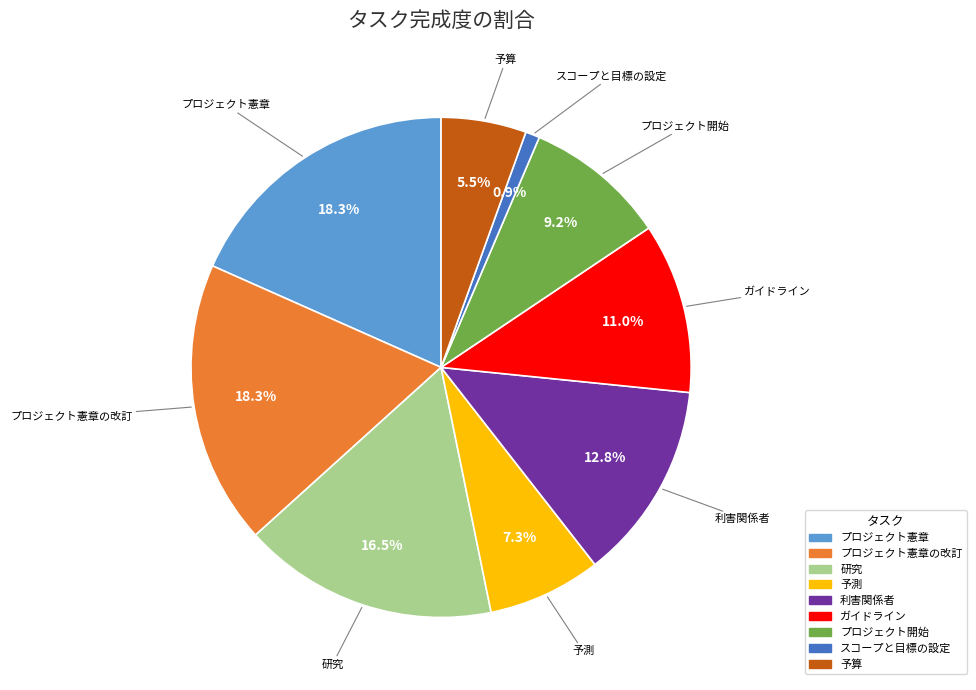

Is there a majority slice in this chart?

No